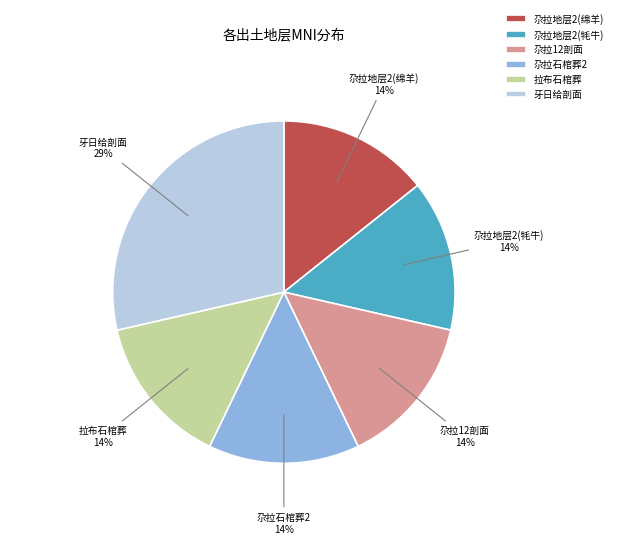

Which category has the biggest portion of the pie?

牙日给剖面